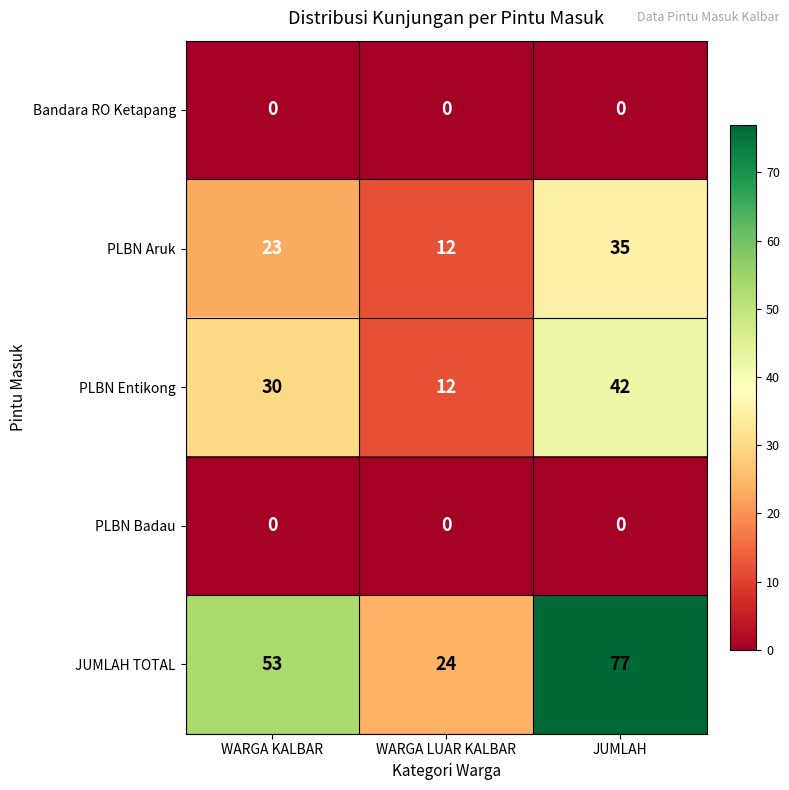

Count the PLBN Entikong values in the range 12 to 42.

3